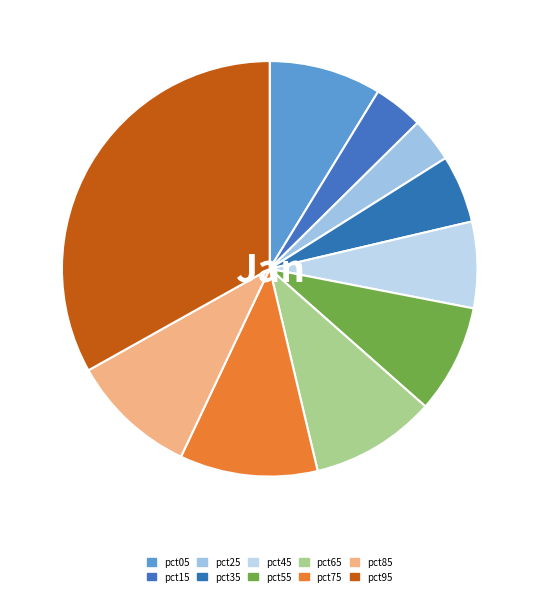

Combined, do pct35 and pct05 account for over 50%?

No